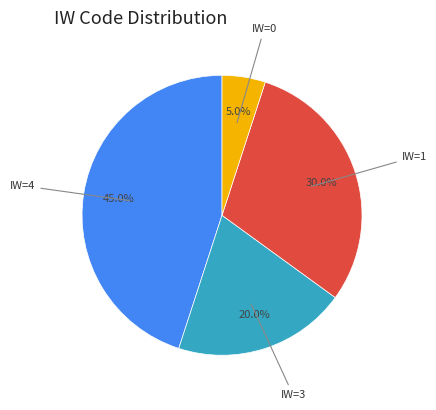

Is there a majority slice in this chart?

No